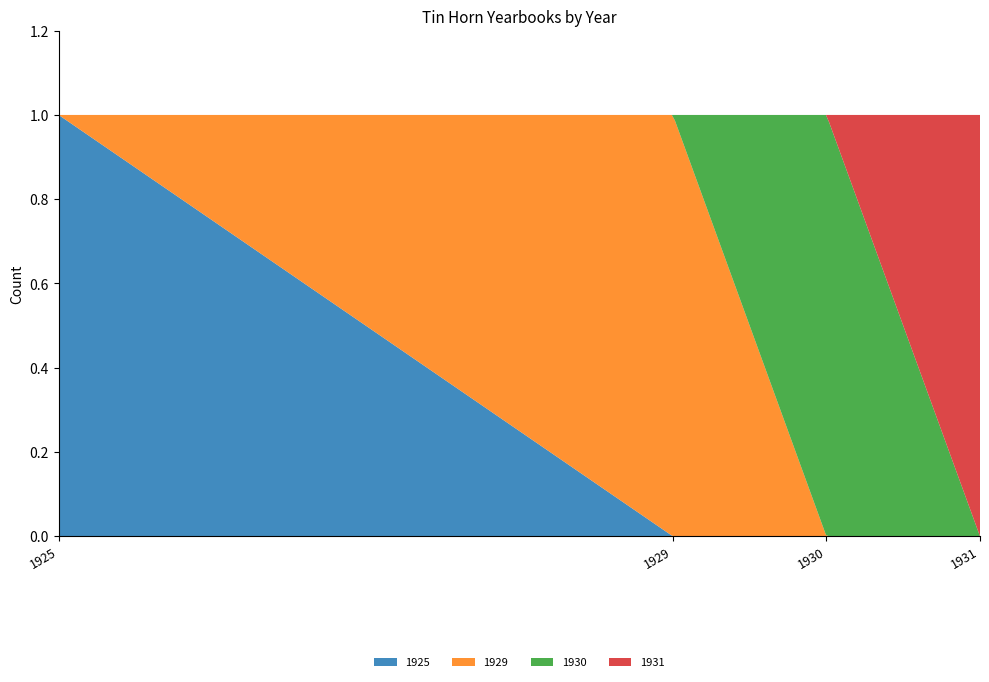

Reading left to right, list all the values displayed in this chart.

1925: 1	0	0	0
1929: 0	1	0	0
1930: 0	0	1	0
1931: 0	0	0	1